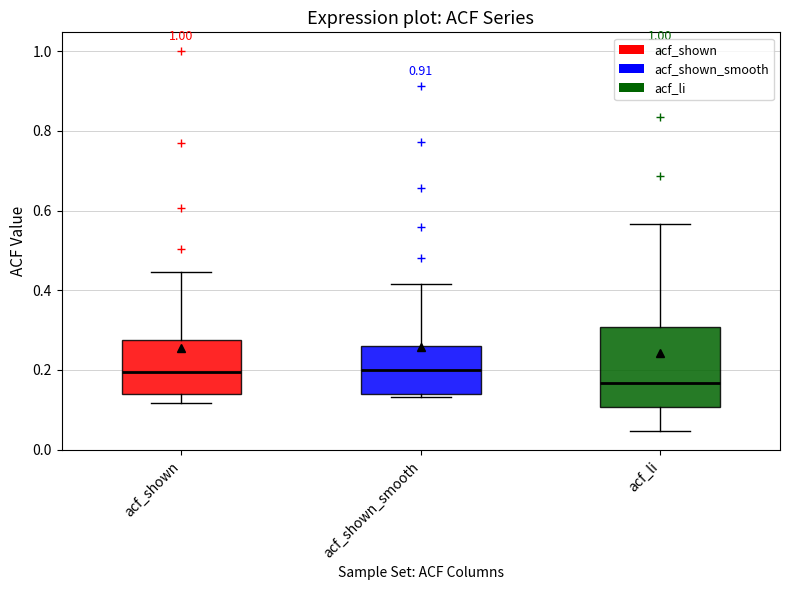

Reading left to right, read every box against the y-axis: the position of its median line, the range the box covers, and the ends of its whiskers. The values are not printed on the chart, so give them approximately, as read against the axis.

acf_shown: median 0.20, box 0.14 to 0.28, whiskers 0.12 to 0.44
acf_shown_smooth: median 0.20, box 0.14 to 0.26, whiskers 0.14 (just below the box's lower edge) to 0.42
acf_li: median 0.16, box 0.10 to 0.30, whiskers 0.04 to 0.56